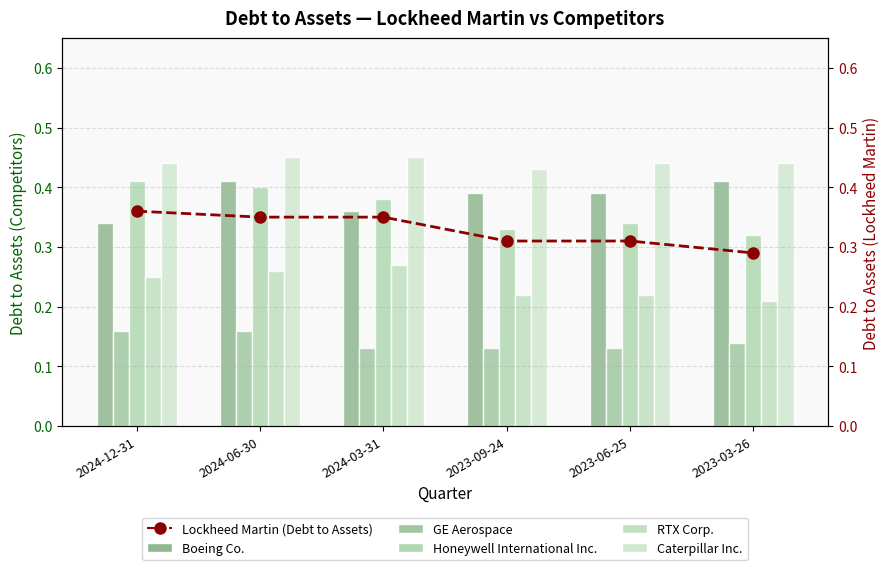

Reading left to right, transcribe all the data shown in this chart.

Boeing Co.: 2024-12-31=0.3	2024-06-30=0.4	2024-03-31=0.4	2023-09-24=0.4	2023-06-25=0.4	2023-03-26=0.4
GE Aerospace: 2024-12-31=0.2	2024-06-30=0.2	2024-03-31=0.1	2023-09-24=0.1	2023-06-25=0.1	2023-03-26=0.1
Honeywell International Inc.: 2024-12-31=0.4	2024-06-30=0.4	2024-03-31=0.4	2023-09-24=0.3	2023-06-25=0.3	2023-03-26=0.3
RTX Corp.: 2024-12-31=0.2	2024-06-30=0.3	2024-03-31=0.3	2023-09-24=0.2	2023-06-25=0.2	2023-03-26=0.2
Caterpillar Inc.: 2024-12-31=0.4	2024-06-30=0.5	2024-03-31=0.5	2023-09-24=0.4	2023-06-25=0.4	2023-03-26=0.4
Lockheed Martin (Debt to Assets): 2024-12-31=0.4	2024-06-30=0.3	2024-03-31=0.3	2023-09-24=0.3	2023-06-25=0.3	2023-03-26=0.3